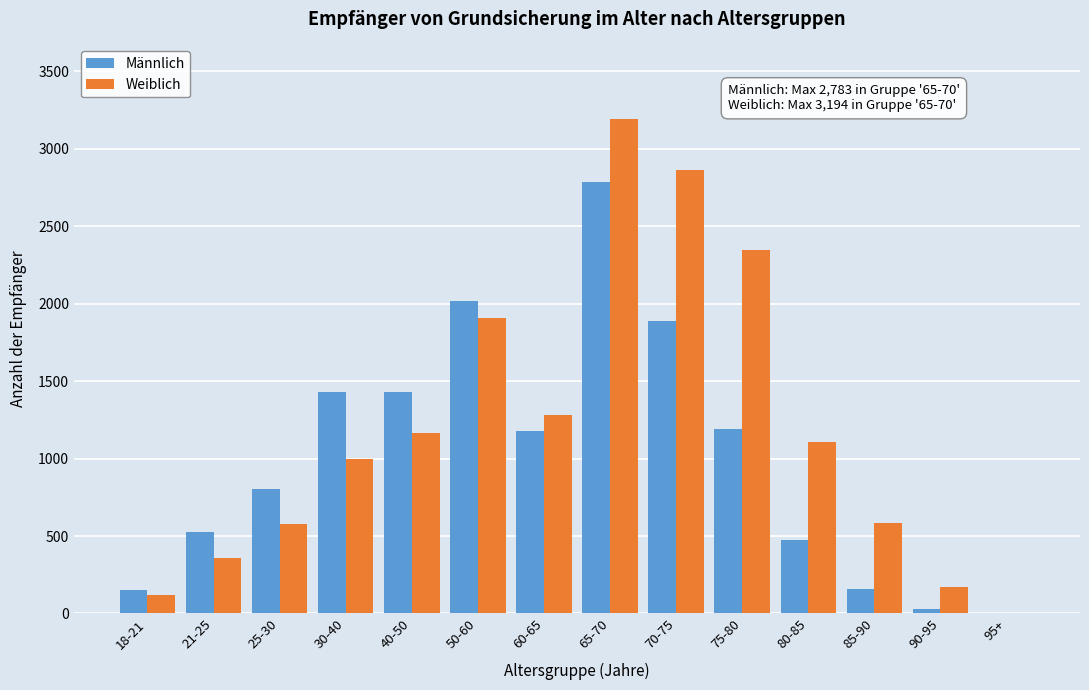

Which series has the largest total across all categories?

Weiblich